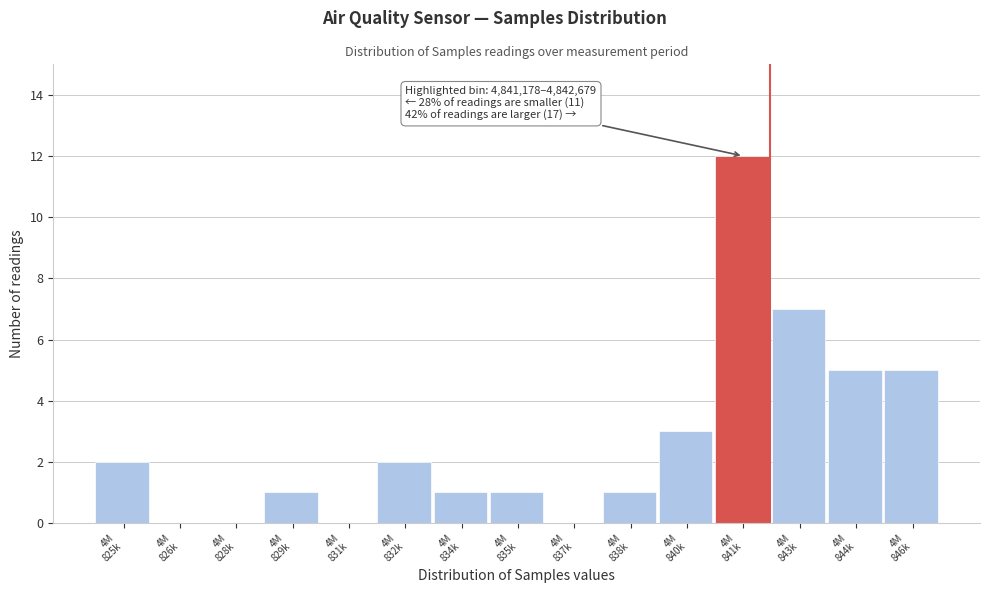

What is the sum of all values?

40